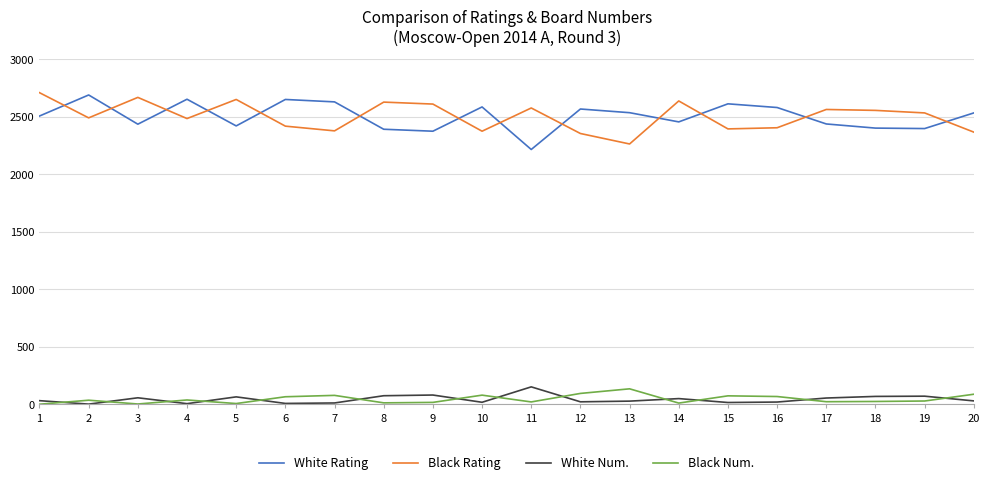

The value of White Rating at 19 is 3489. True or false?

False